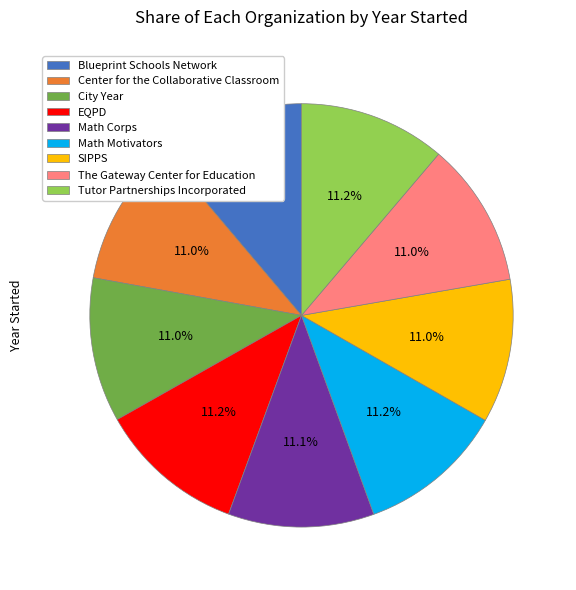

Approximately how many times larger is the value at SIPPS compared to Center for the Collaborative Classroom?

1.0